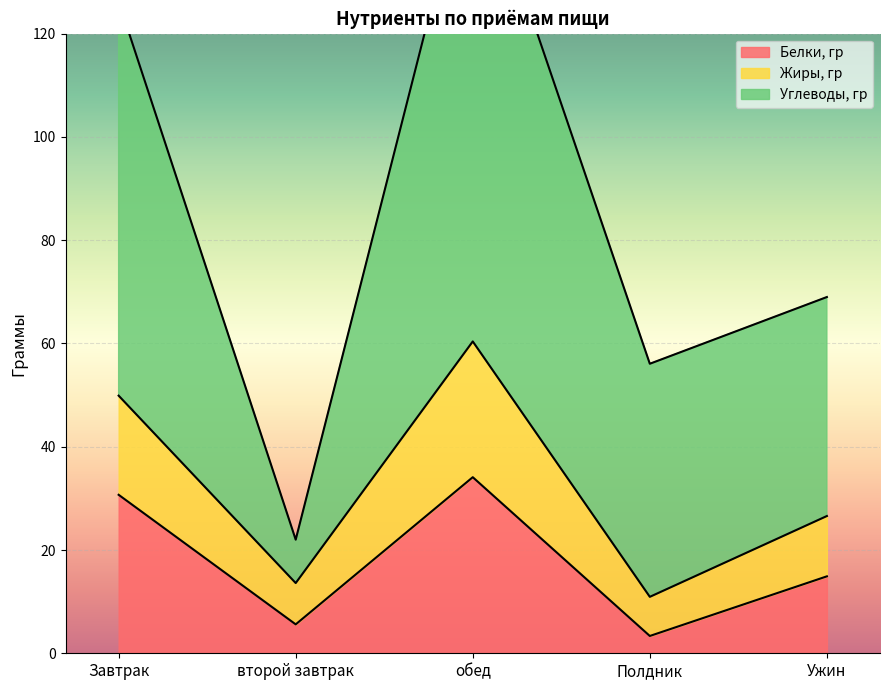

What is the spread (max minus min) of values at Завтрак?

95.5